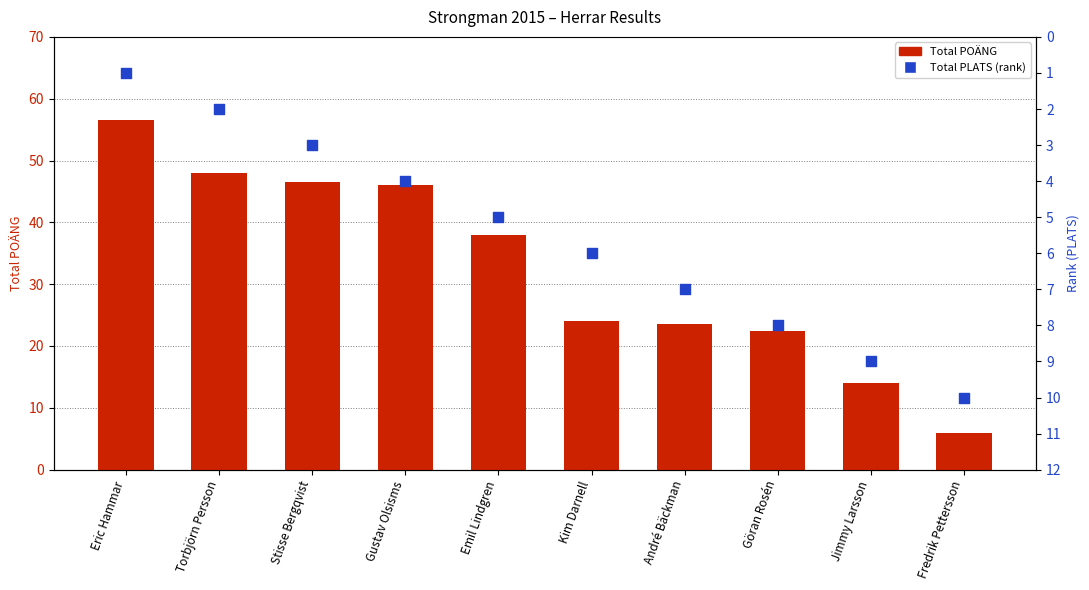

Which series contains the lowest Y value?

Total PLATS (rank)